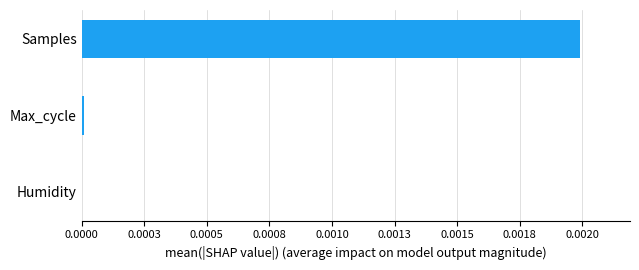

Does the chart contain any negative values?

No